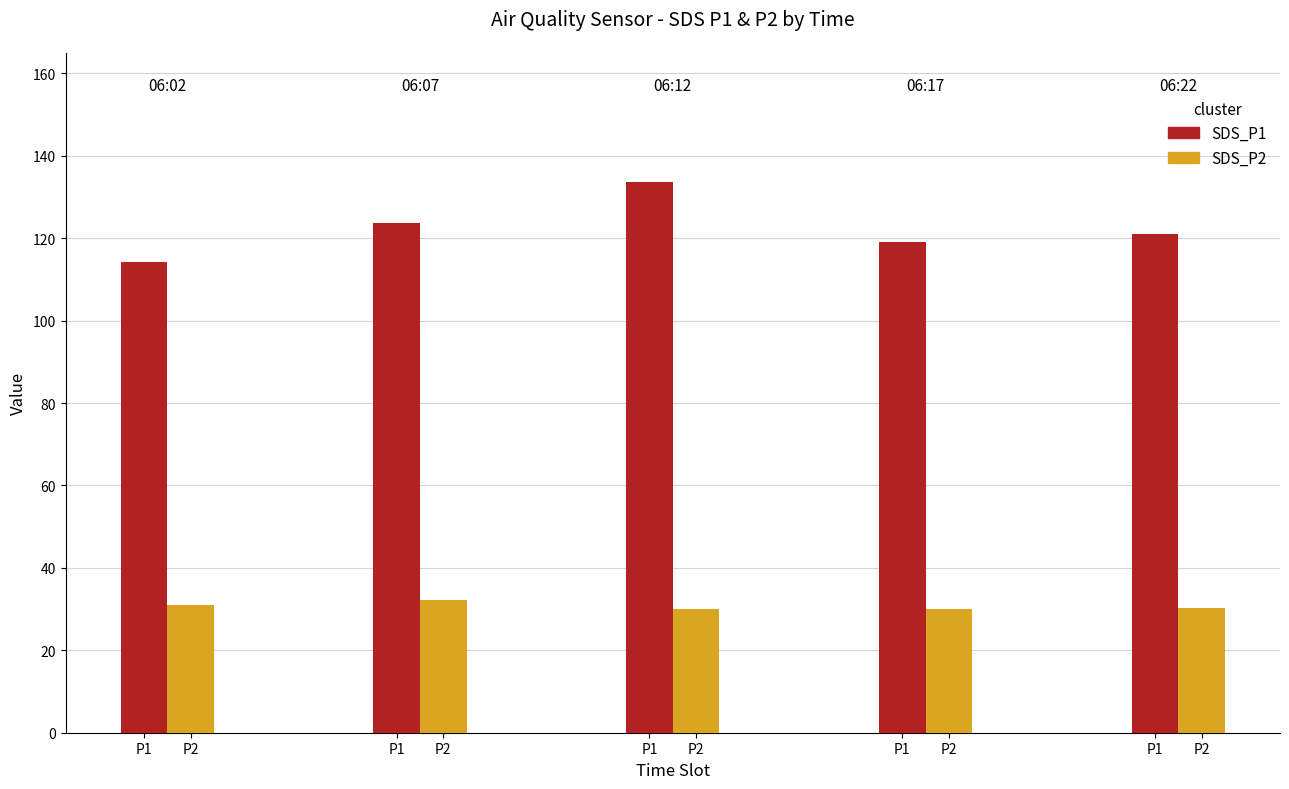

What is the approximate value of SDS_P1 at P1?

114.3